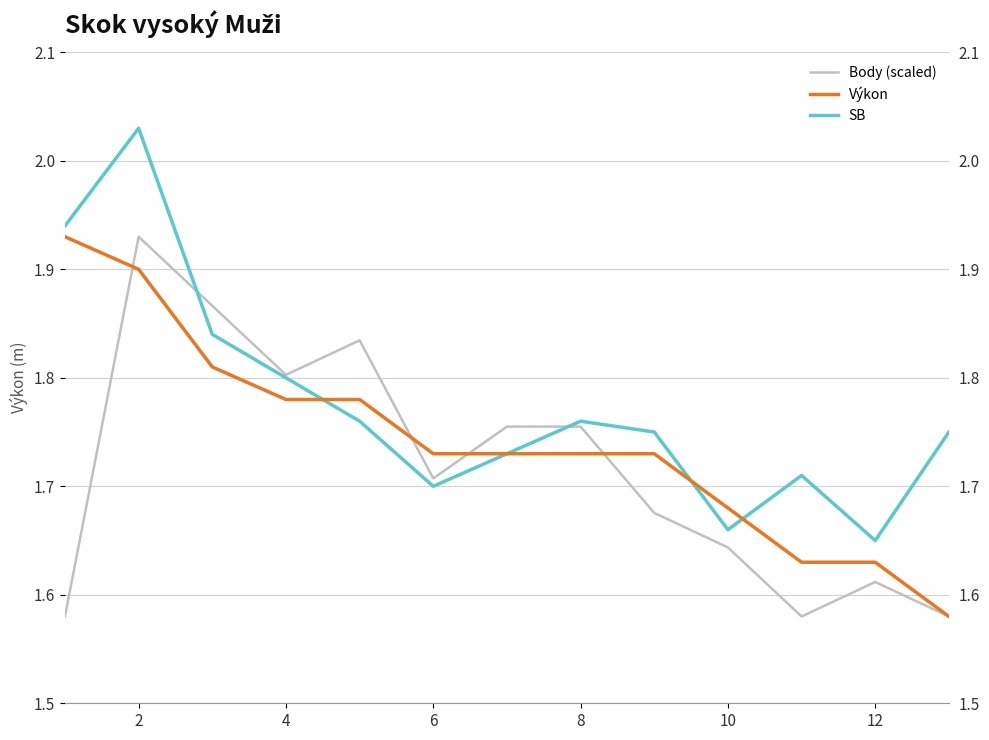

The value of Výkon at Hedrich is 0.5. True or false?

False